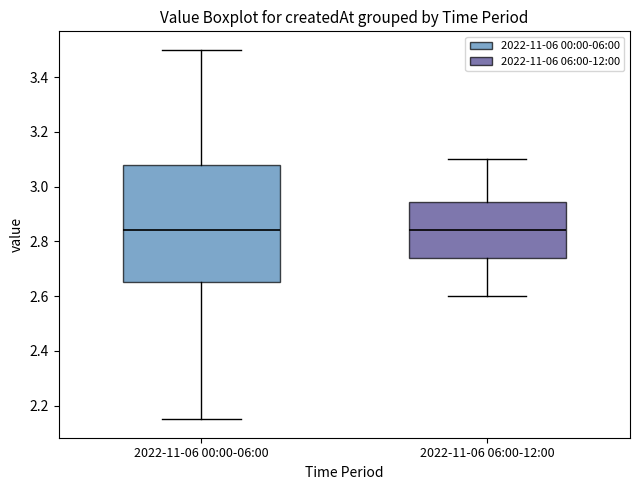

Reading left to right, read every box against the y-axis: the position of its median line, the range the box covers, and the ends of its whiskers. The values are not printed on the chart, so give them approximately, as read against the axis.

2022-11-06 00:00-06:00: median 2.84, box 2.66 to 3.08, whiskers 2.16 to 3.50
2022-11-06 06:00-12:00: median 2.84, box 2.74 to 2.94, whiskers 2.60 to 3.10